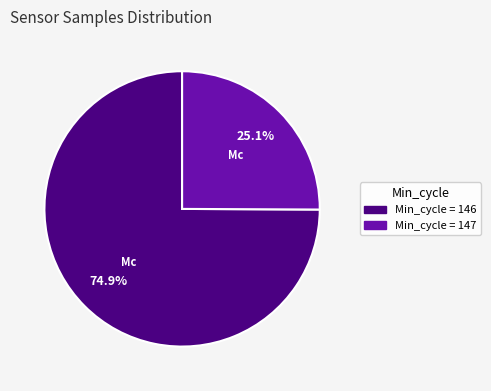

Does any single category account for the majority?

Yes